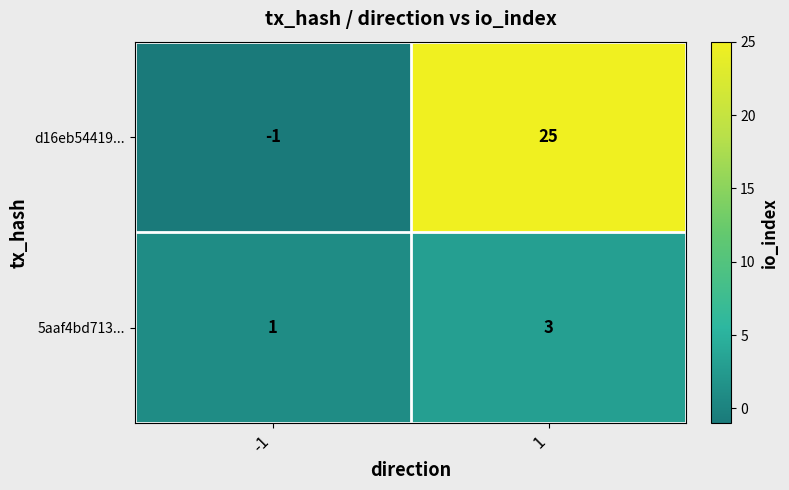

What is the highest value of the d16eb54419... series?

25